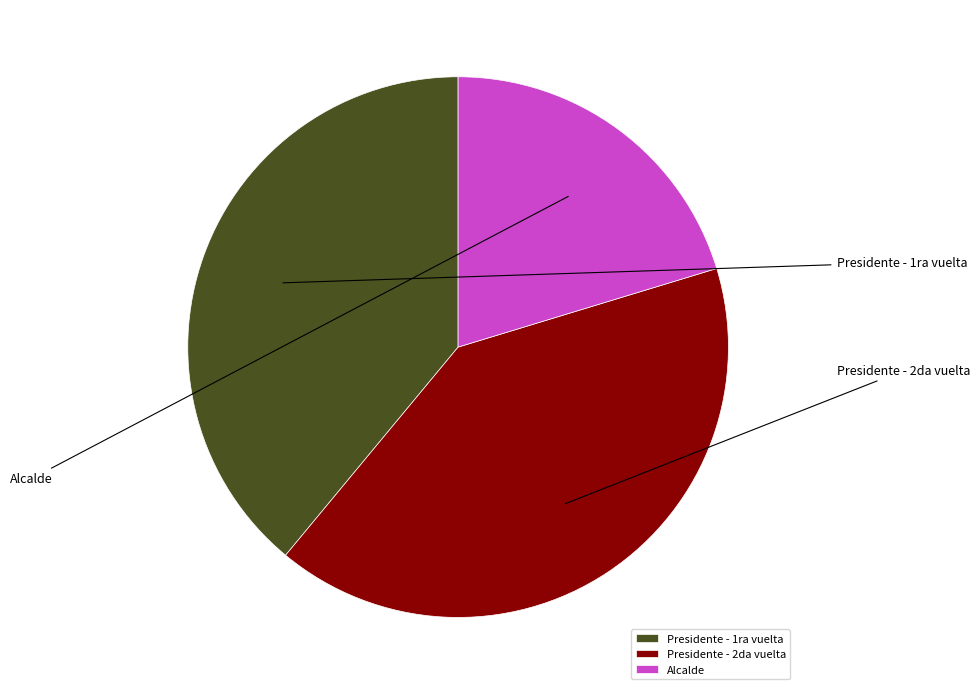

What is the ratio of the value at Presidente - 1ra vuelta to the value at Alcalde?

1.9